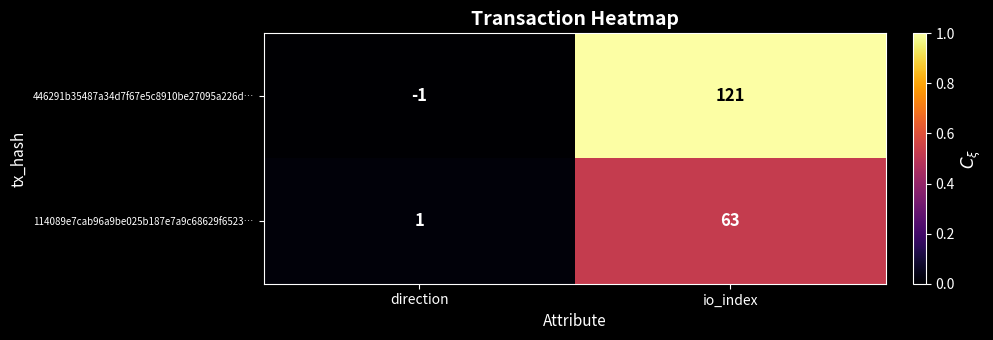

Rank the series by their average value, from highest to lowest.

446291b35487a34d7f67e5c8910be27095a226d…, 114089e7cab96a9be025b187e7a9c68629f6523…